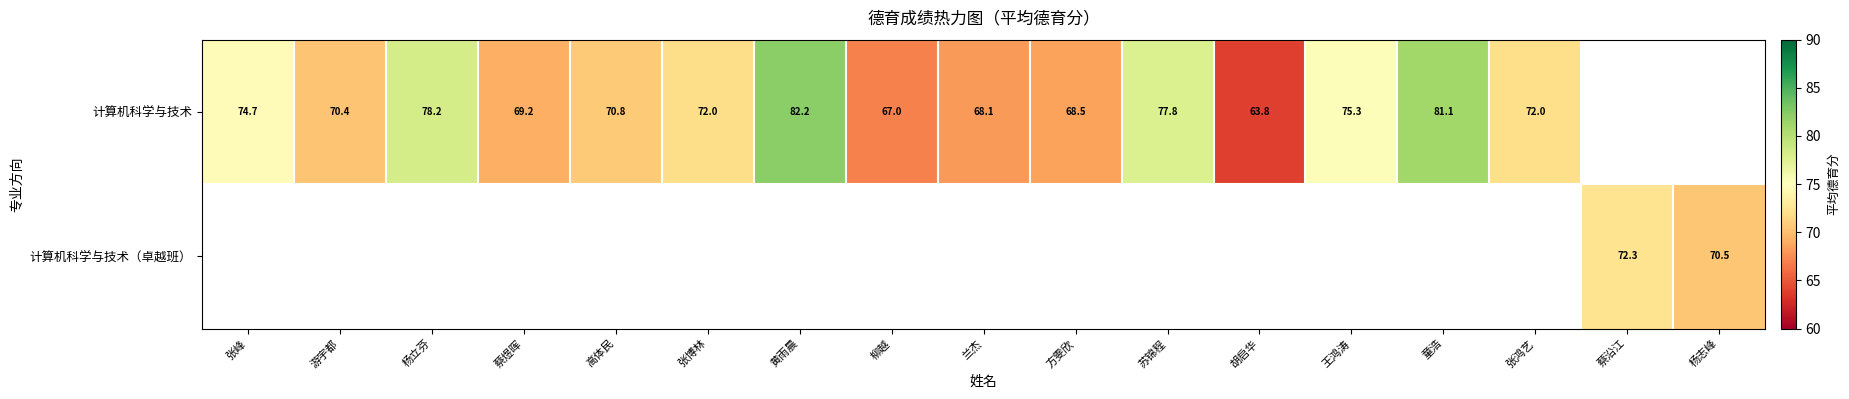

What is the difference between the 计算机科学与技术 values at 童浩 and 张峰?

6.4